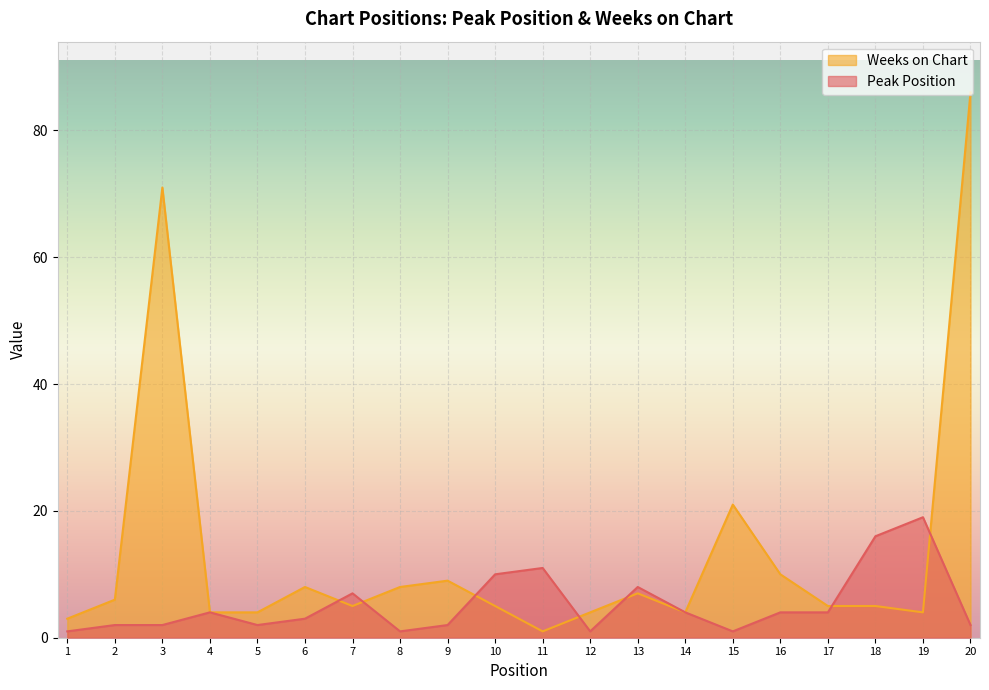

What is the difference between the maximum and second lowest values in the Weeks on Chart series?

83